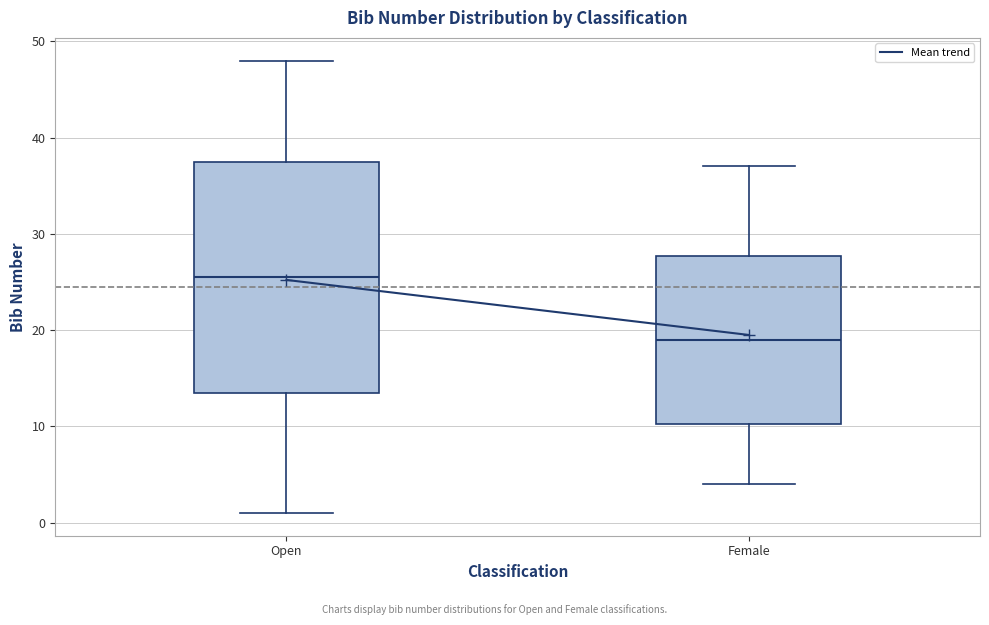

Where is the upper edge of the box for Open on the y-axis? The values are not printed on the chart, so give them approximately, as read against the axis.

38